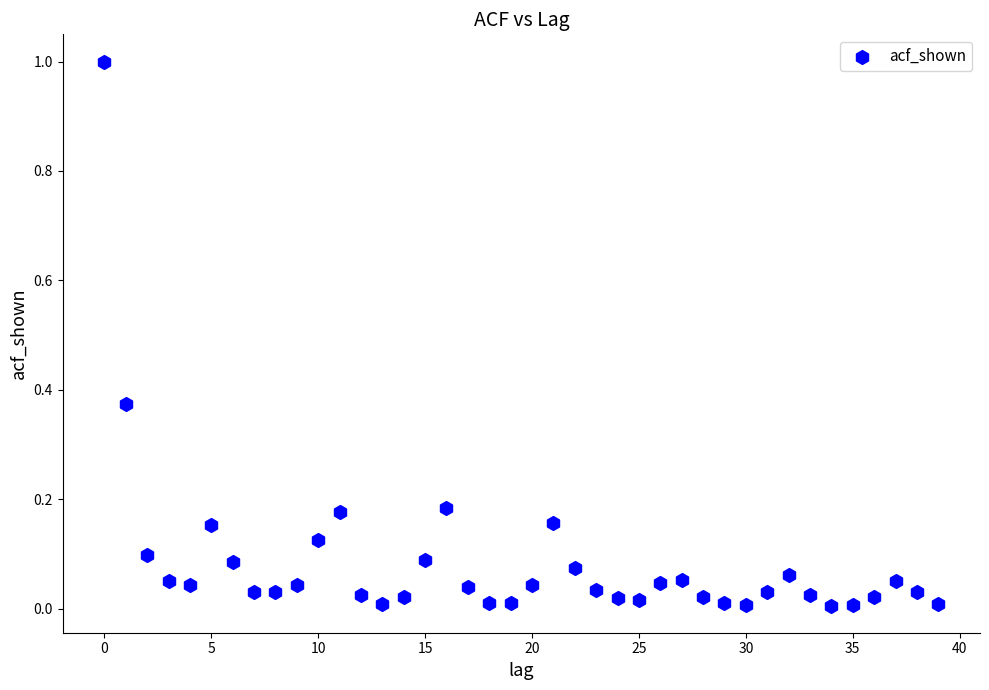

What is the range of Y values (max minus min)?

1.0